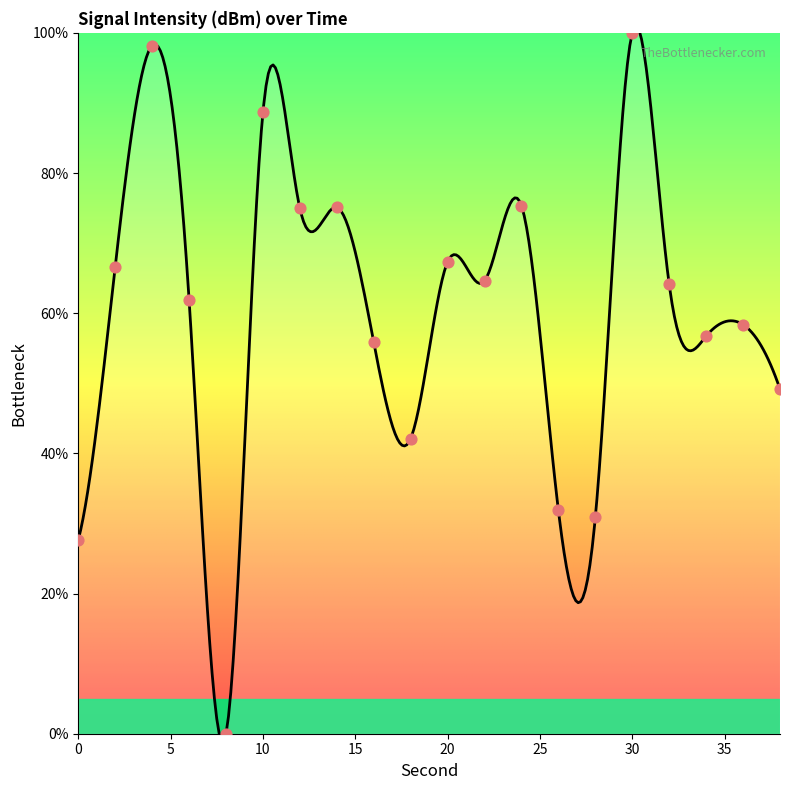

Which has a higher value, 18 or 12?

12